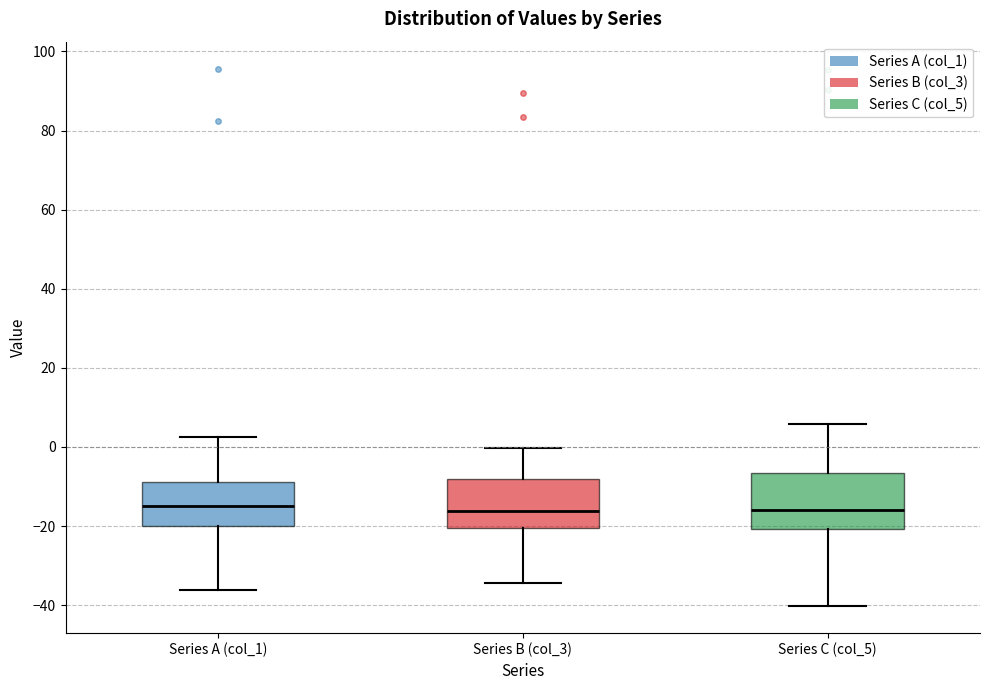

Reading left to right, read every box against the y-axis: the position of its median line, the range the box covers, and the ends of its whiskers. The values are not printed on the chart, so give them approximately, as read against the axis.

Series A (col_1): median -14, box -20 to -8, whiskers -36 to 2
Series B (col_3): median -16, box -20 to -8, whiskers -34 to 0
Series C (col_5): median -16, box -20 to -6, whiskers -40 to 6